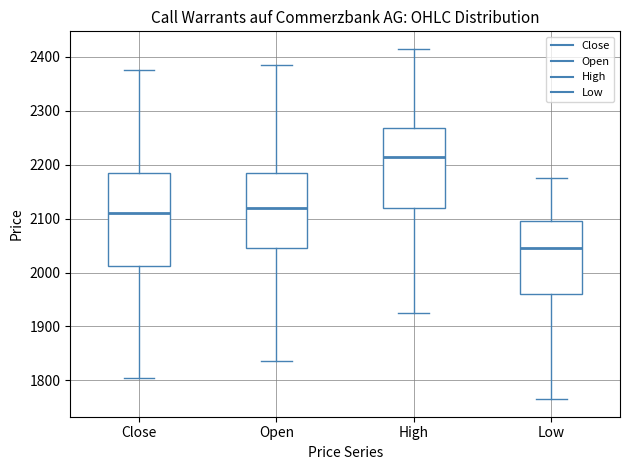

Where is the upper edge of the box for Close on the y-axis? The values are not printed on the chart, so give them approximately, as read against the axis.

2190